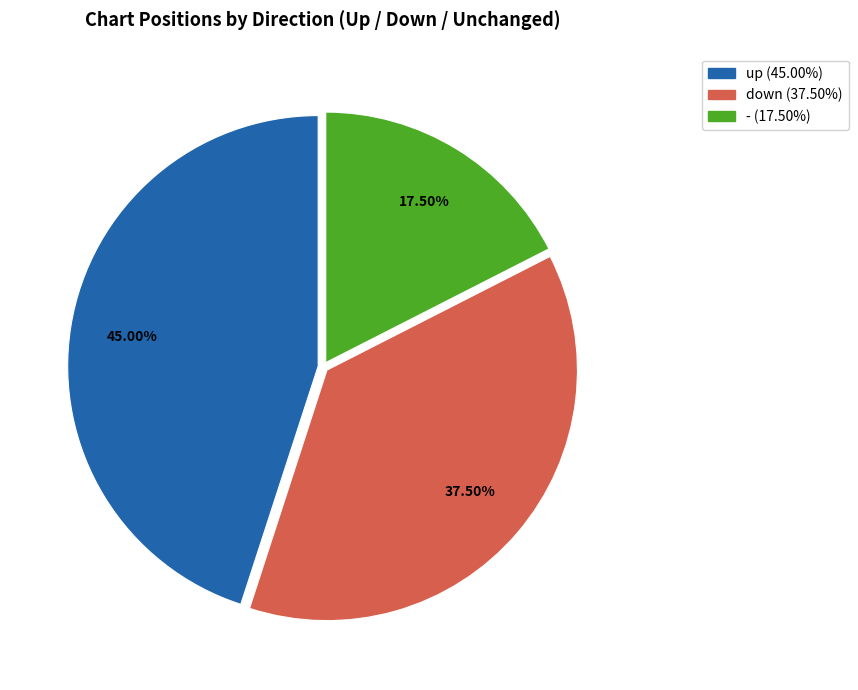

What is the ratio of the value at down to the value at up?

0.8